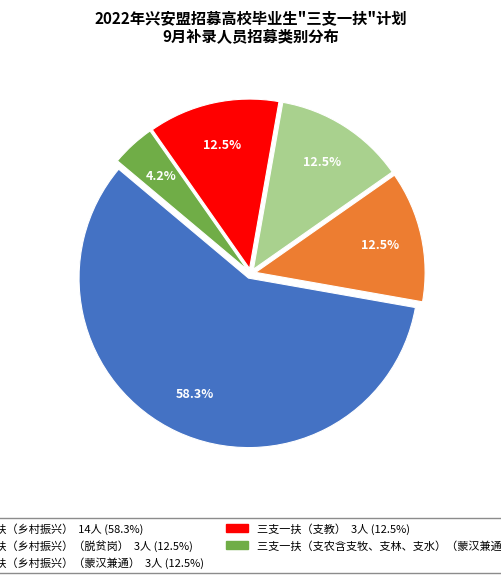

Is there a majority slice in this chart?

Yes